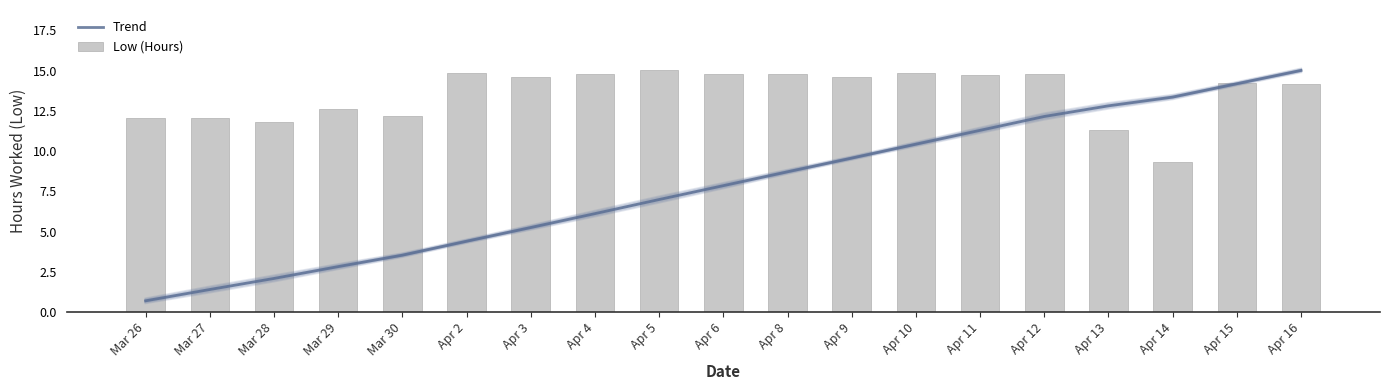

What are all the series names shown in the legend?

Trend, Low (Hours)